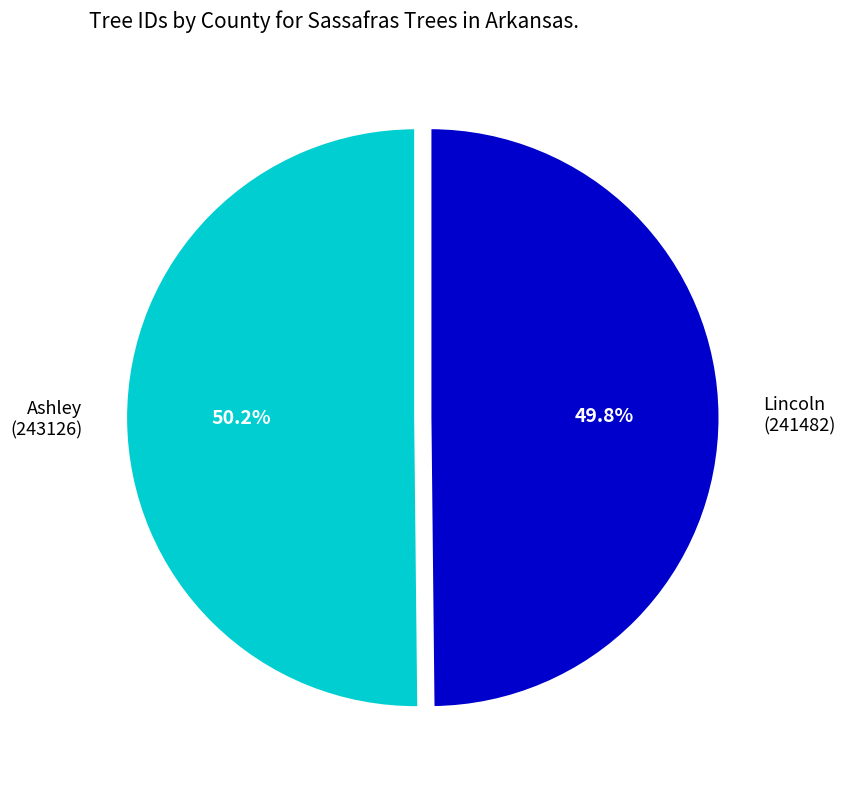

How many segments does this pie chart have?

2